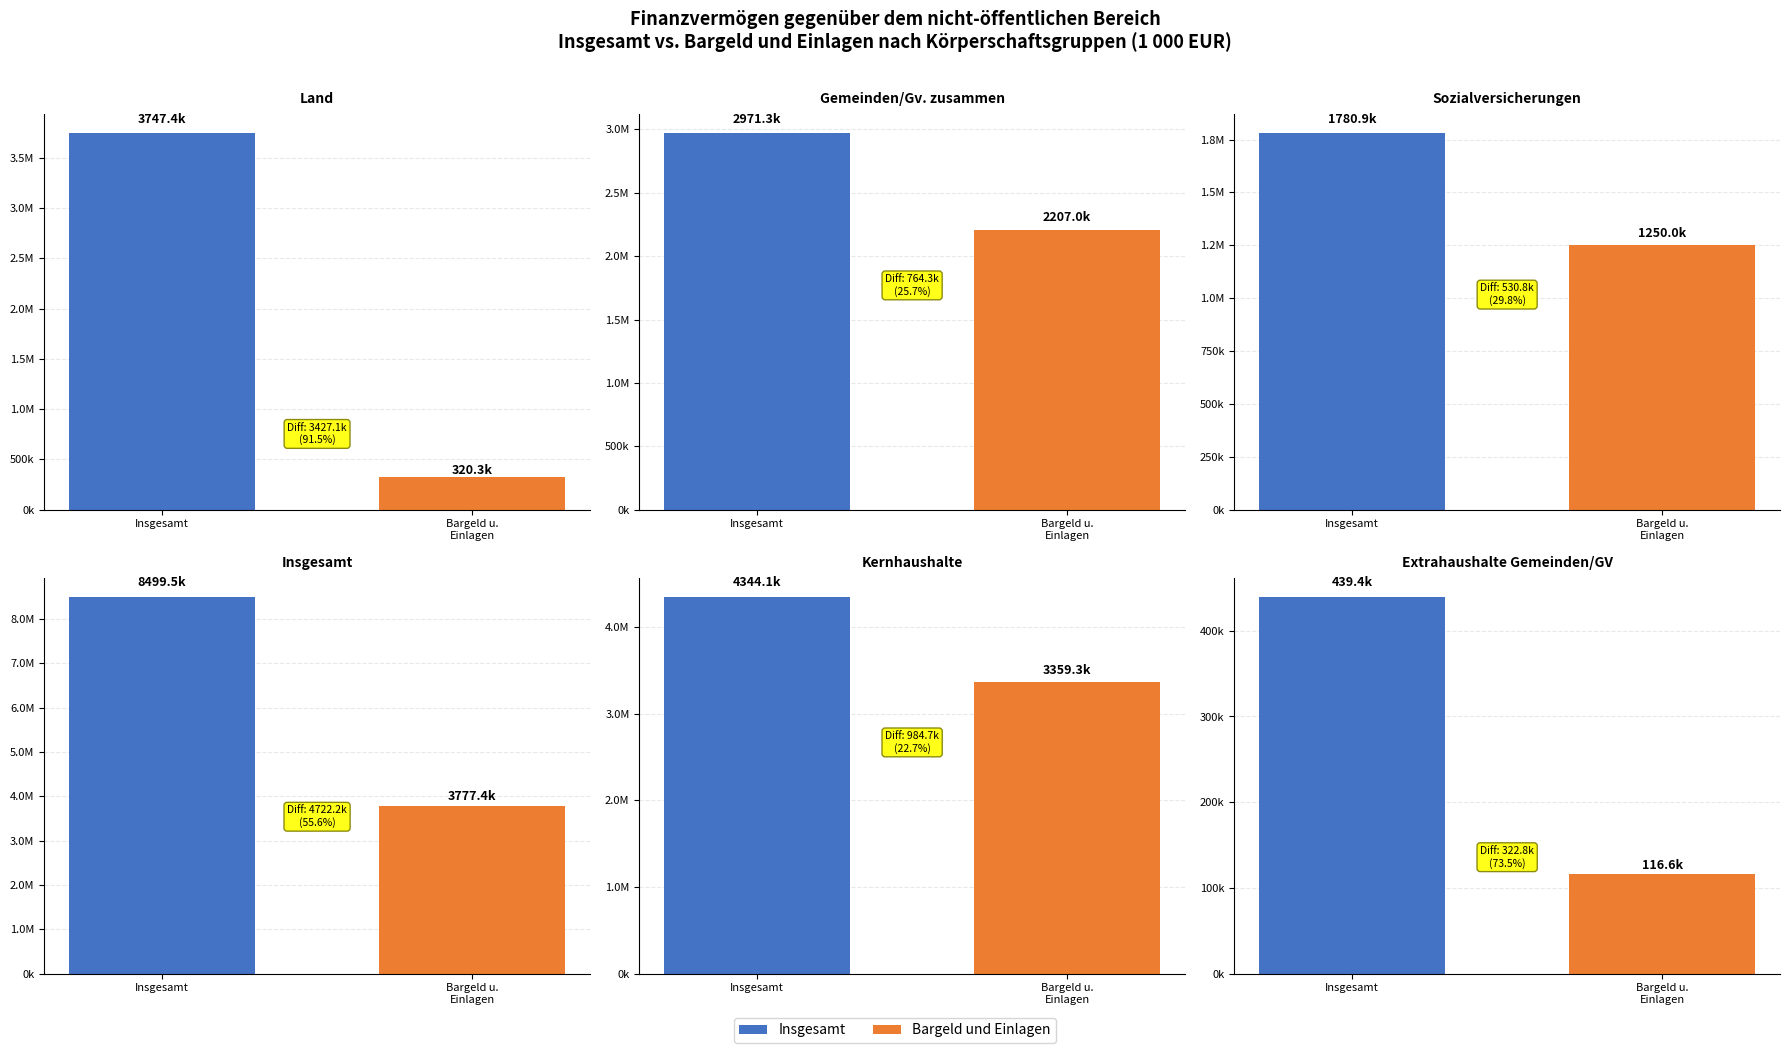

True or false: Insgesamt has a value of 2971282.6 at Gemeinden/Gv. zusammen.

True